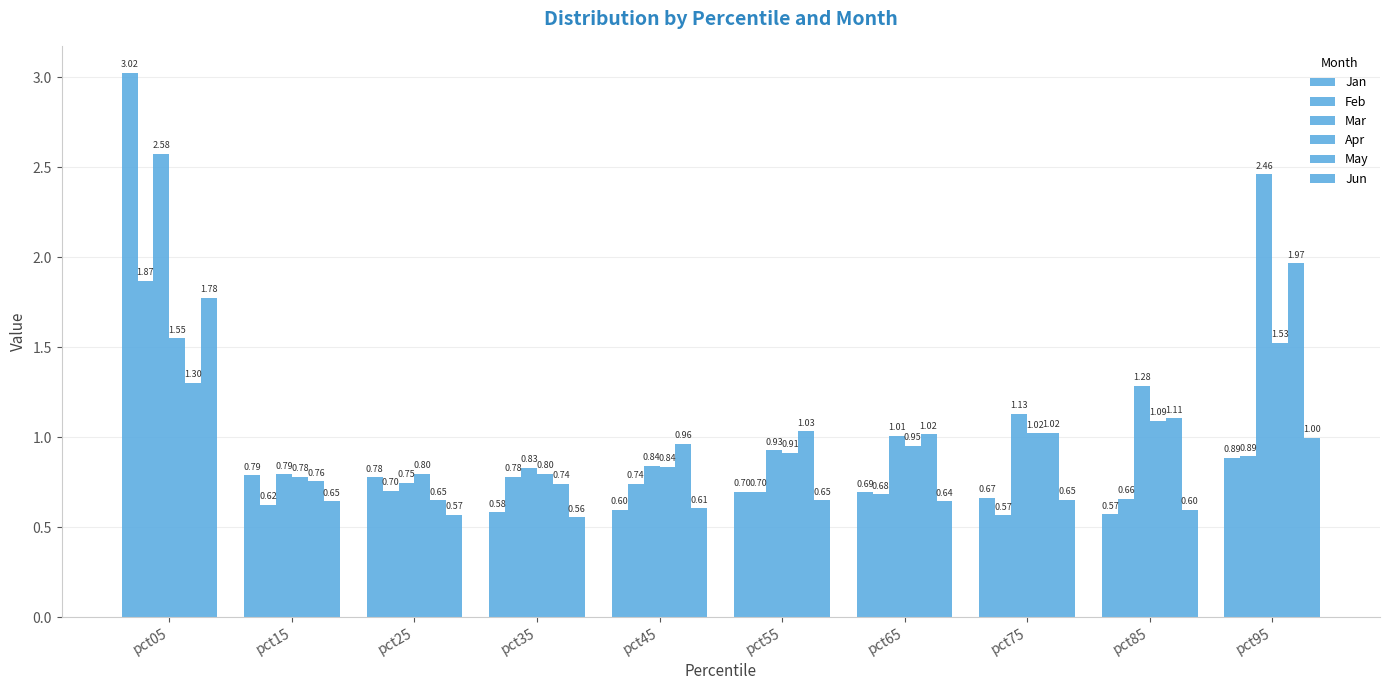

The value of Apr at pct85 is 1.1. True or false?

True